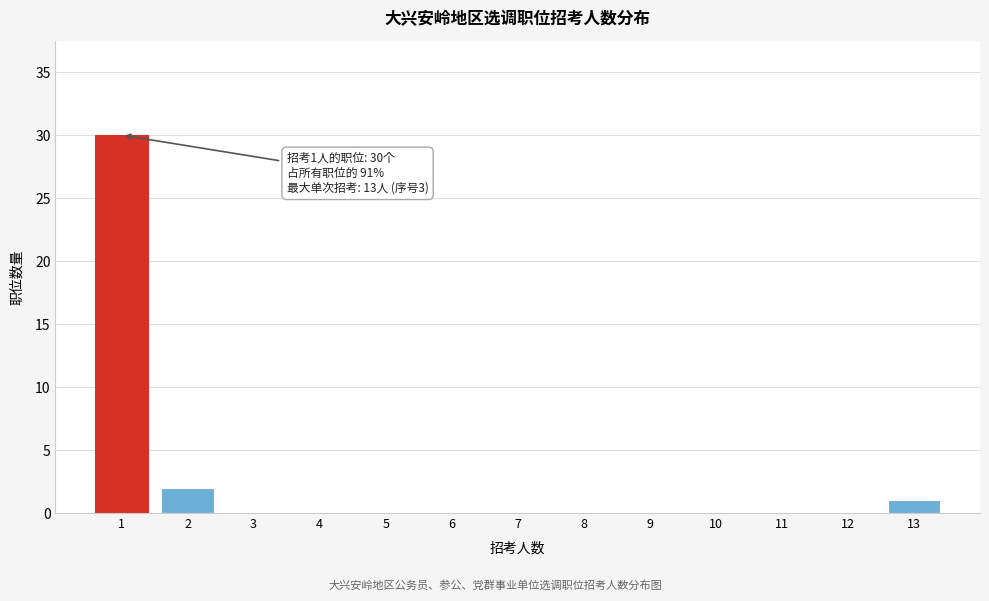

Which range on the x-axis has the tallest bar?

0.5 to 1.5